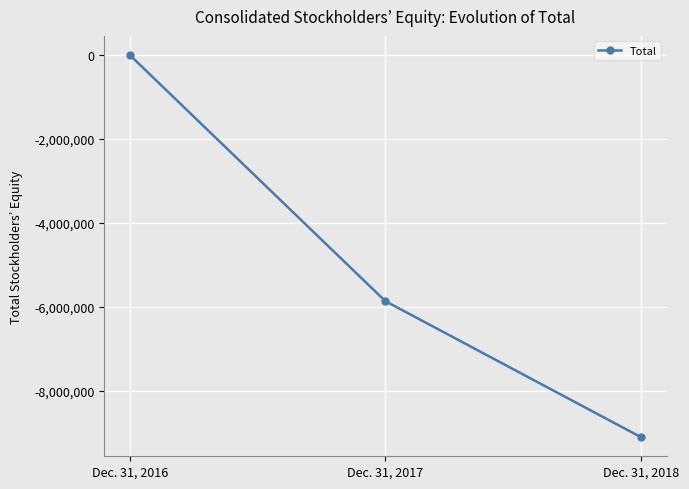

Does the chart have visible grid lines?

Yes